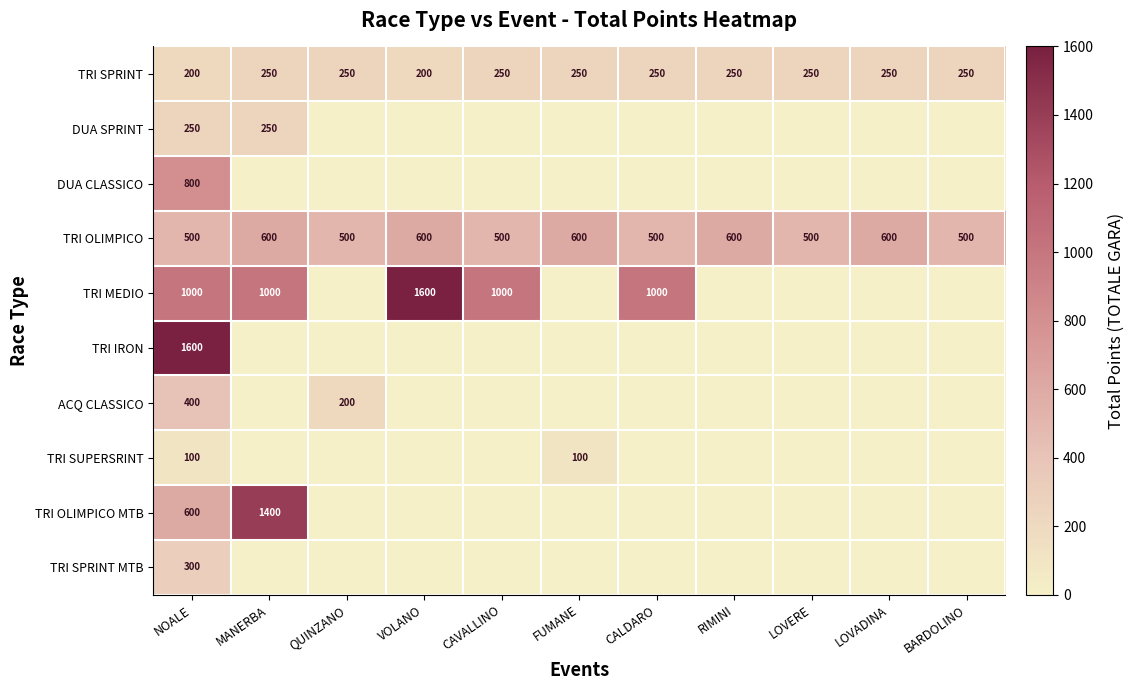

At which category is the sum across all series the highest?

NOALE